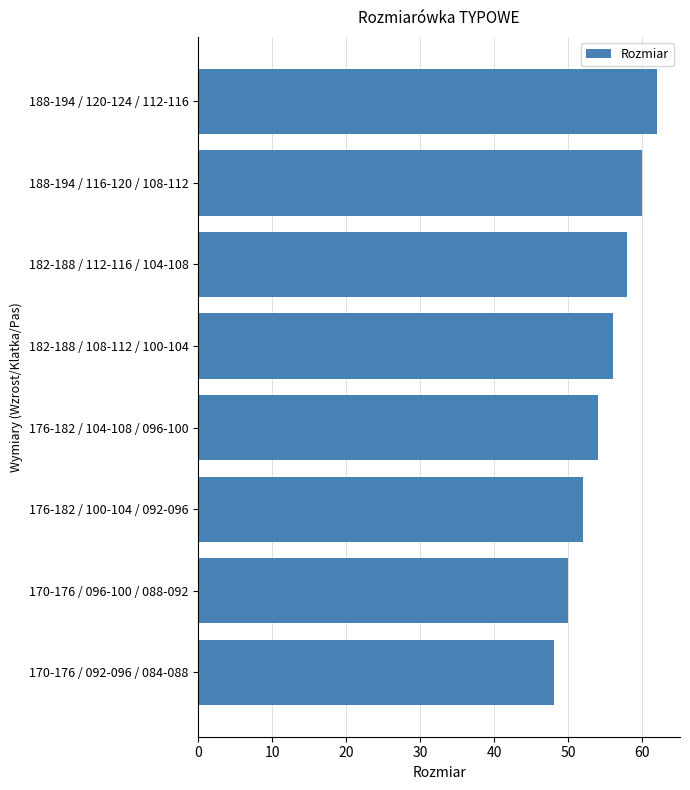

How many values are between 52 and 60?

5